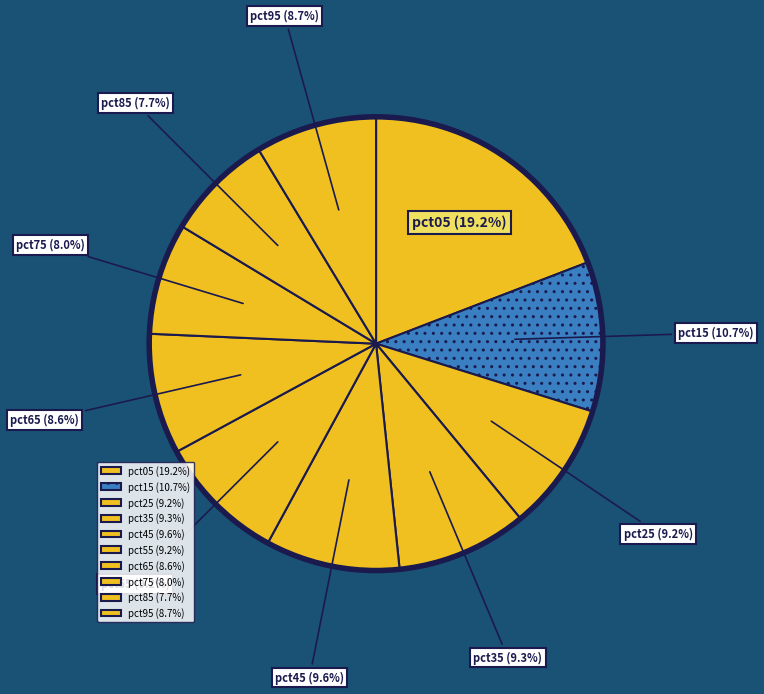

True or false: pct65 accounts for 22% of the total.

False